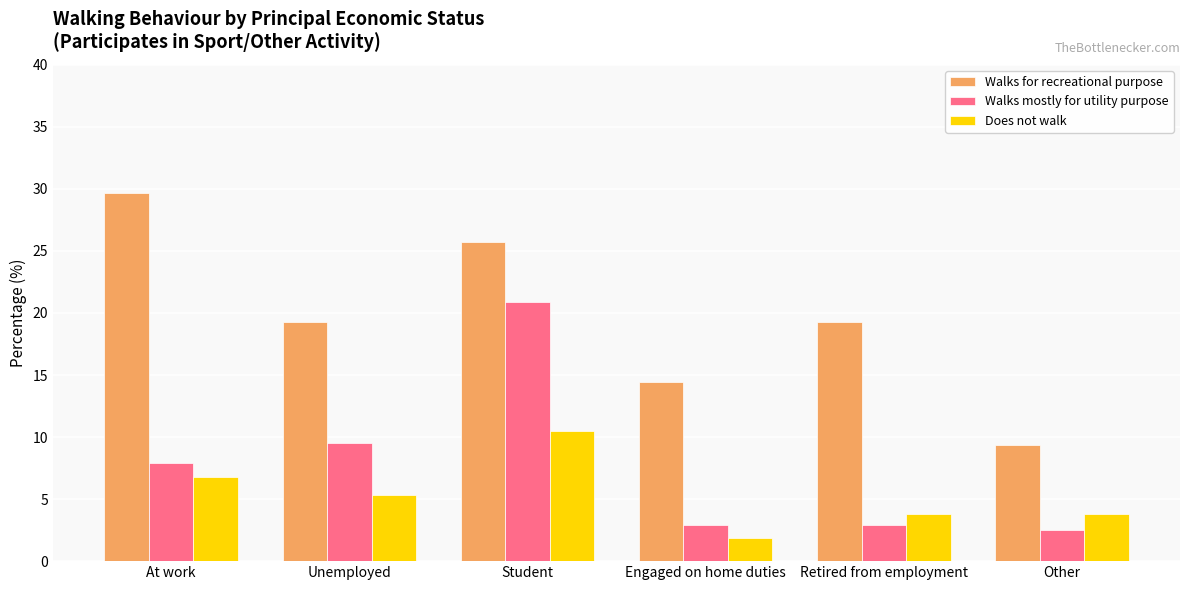

Which series has the widest spread of values?

Walks for recreational purpose